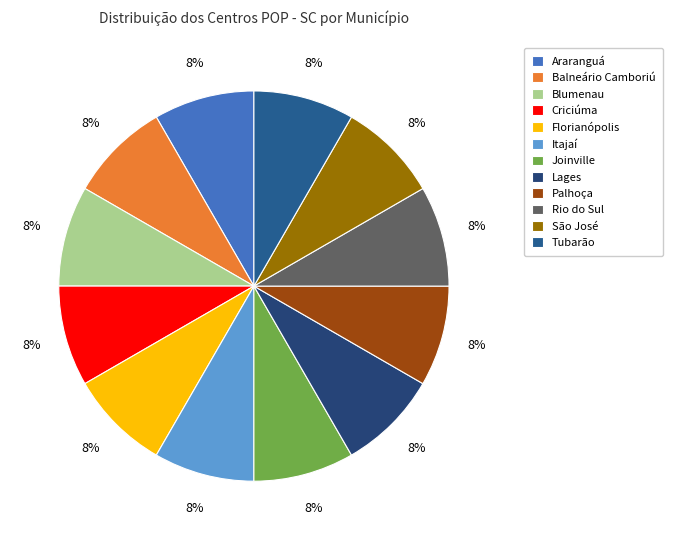

Is it true that Blumenau is 1% of the pie?

False